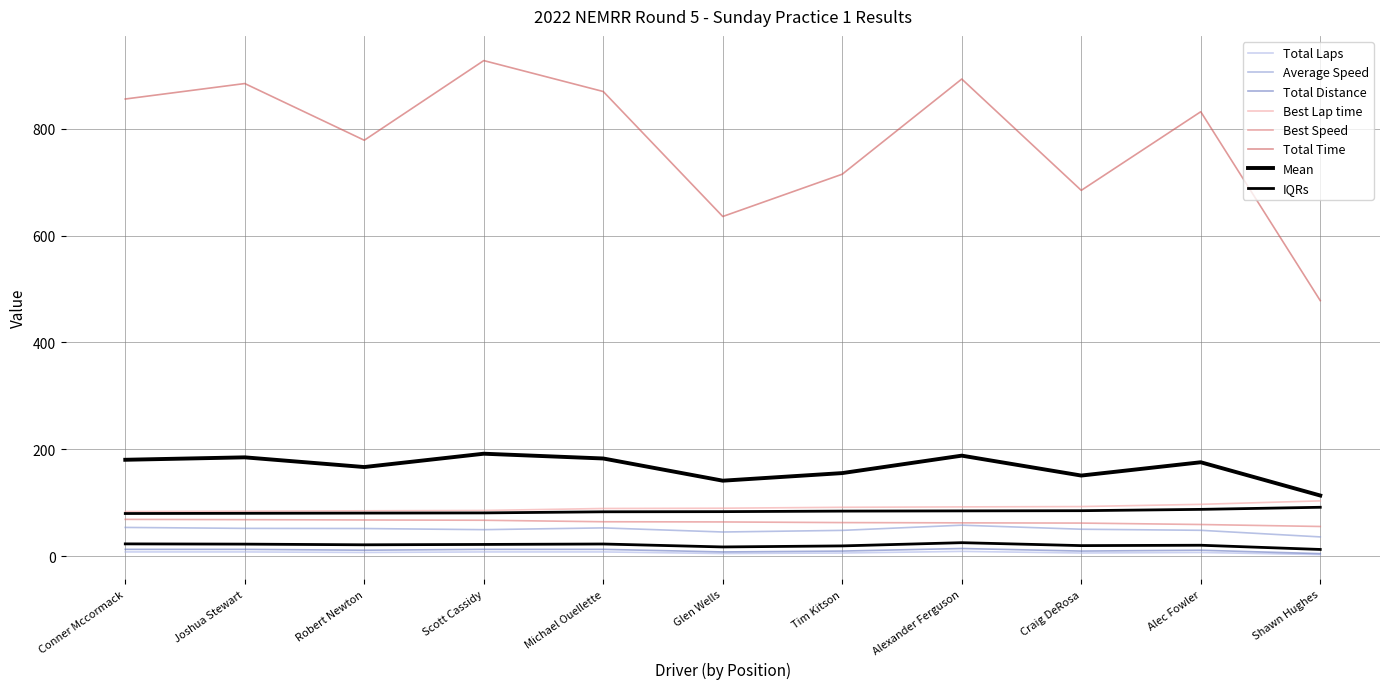

Rank the series at Alexander Ferguson from highest to lowest value.

Total Time, Best Lap time, Best Speed, Average Speed, Total Distance, Total Laps